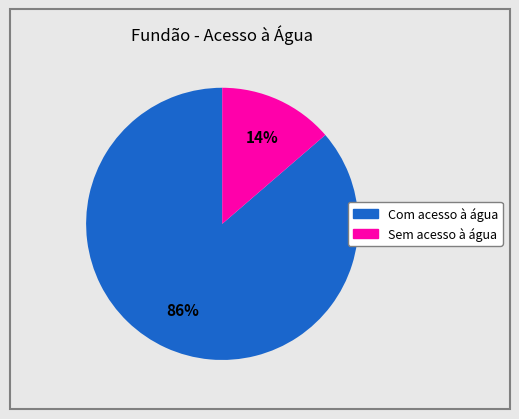

Which slice is the largest?

Com acesso à água